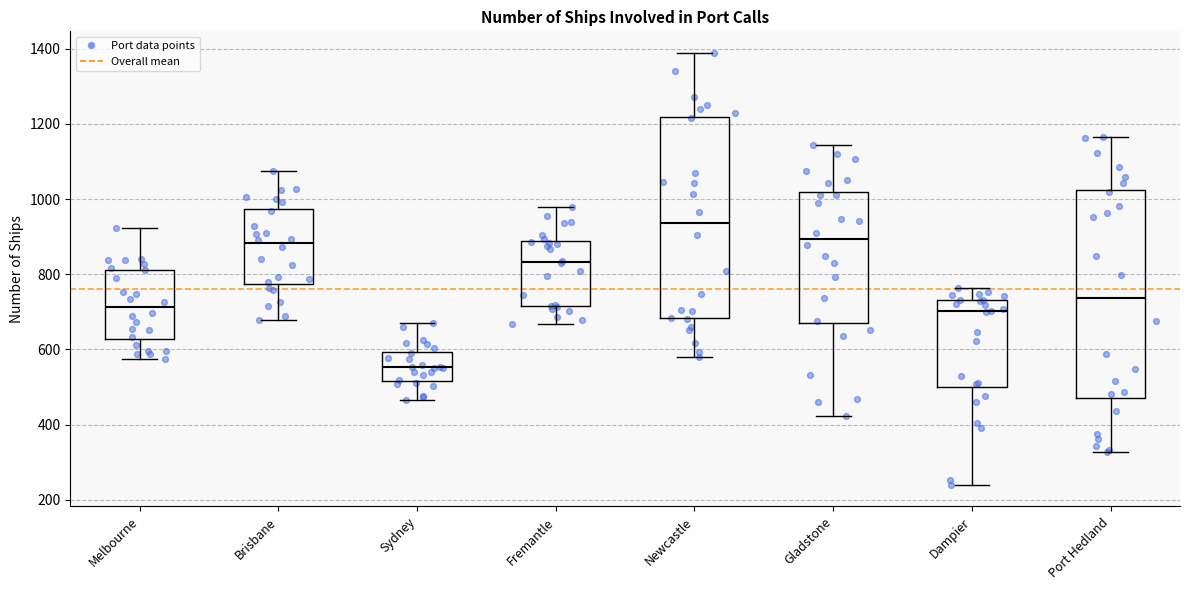

Where does the median line of the box for Melbourne sit on the y-axis? The values are not printed on the chart, so give them approximately, as read against the axis.

720